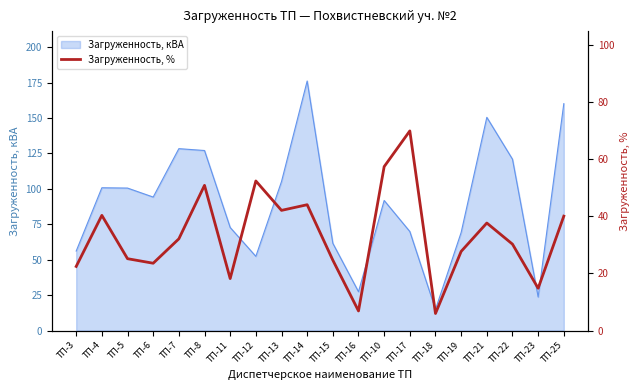

Which category has the highest value in the Загруженность, кВА series?

ТП-14